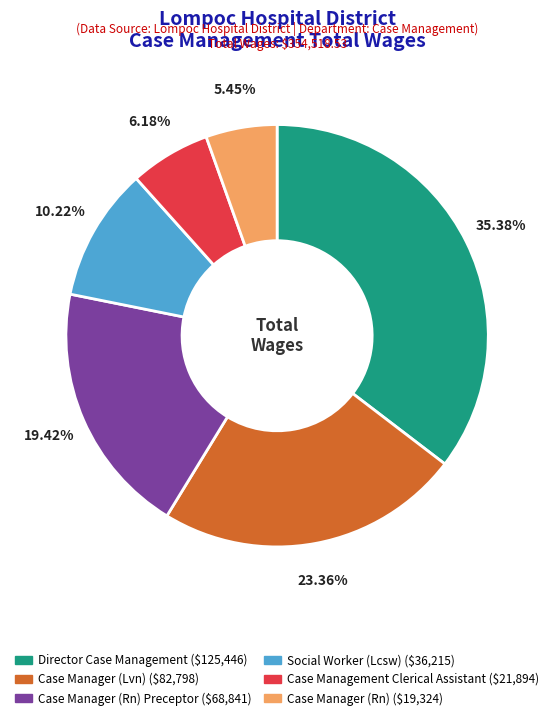

Is there a majority slice in this chart?

No